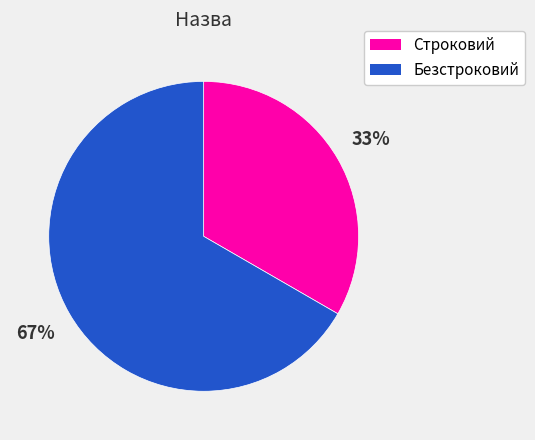

What is the majority slice?

Безстроковий